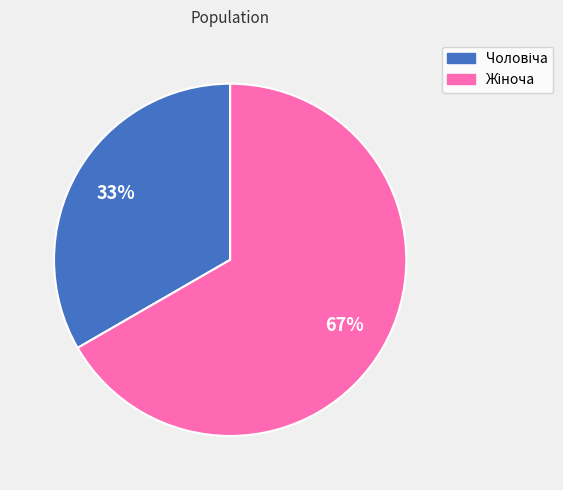

Is there any slice that represents more than half of the pie?

Yes